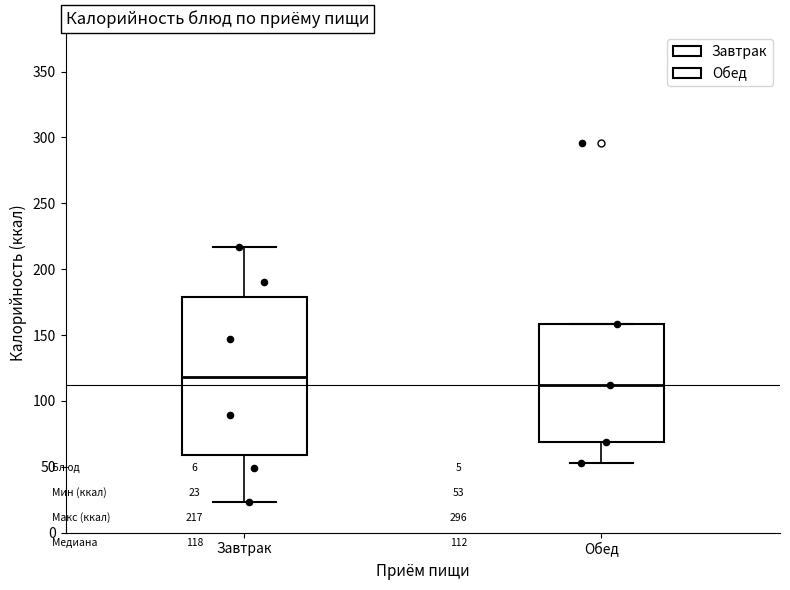

Which box's median line is the lowest?

Обед